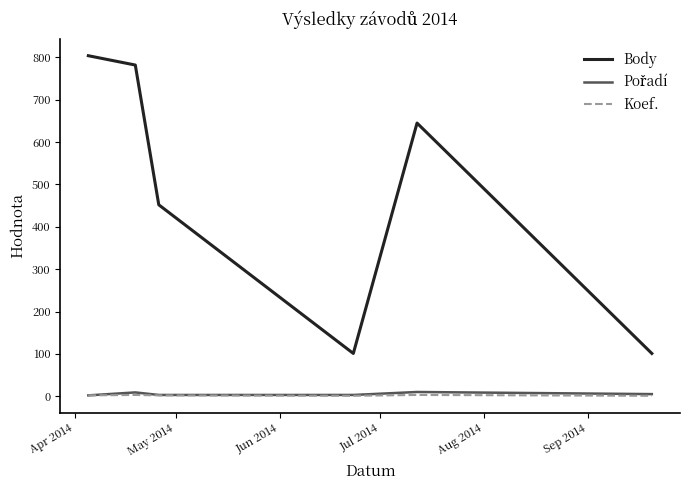

How many categories are shown in the chart?

6